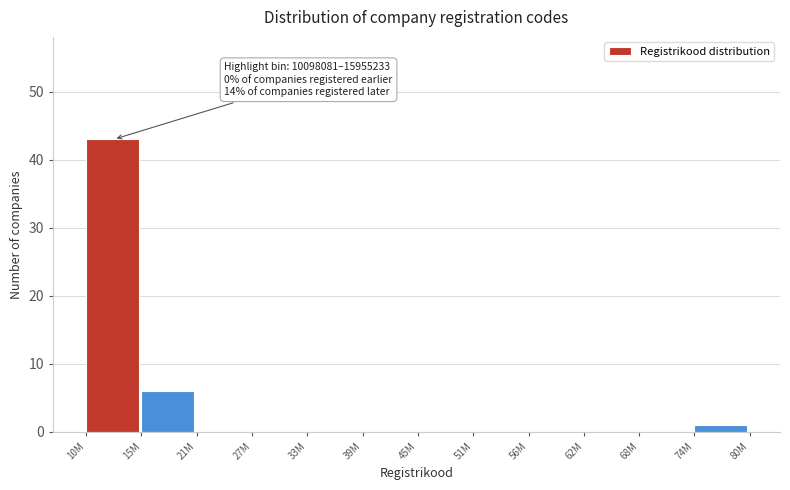

Reading right to left, list all the values displayed in this chart.

74M=1	68M=0	62M=0	56M=0	51M=0	45M=0	39M=0	33M=0	27M=0	21M=0	15M=6	10M=43